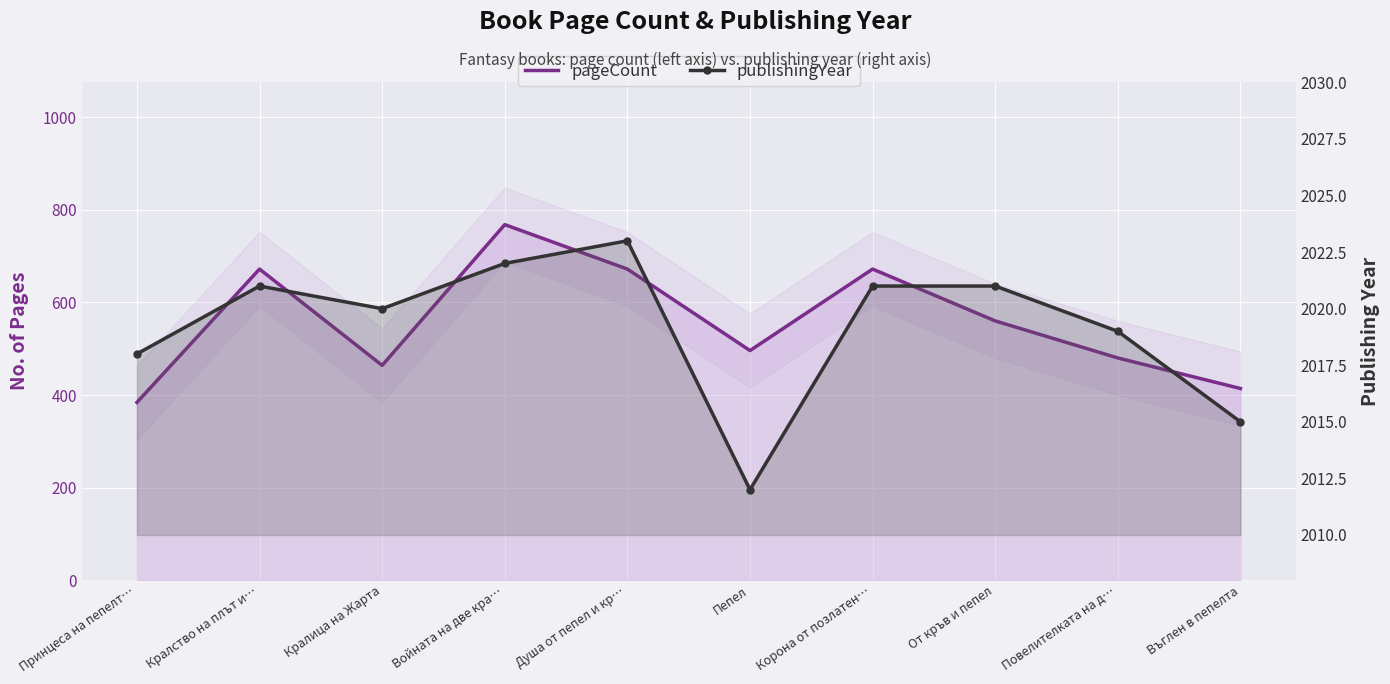

What is the value of the publishingYear point at the 3rd from the left?

2020